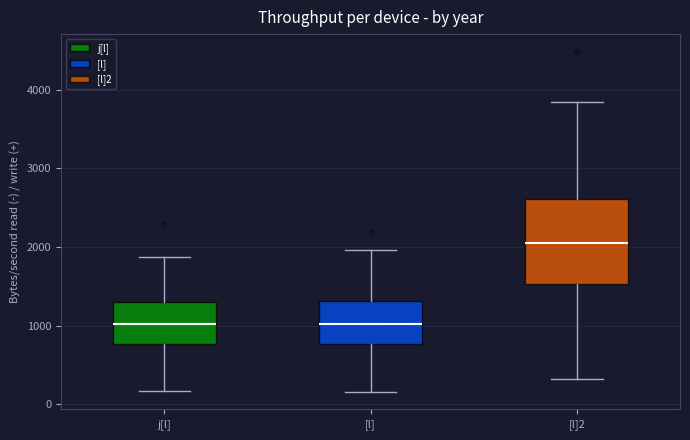

Reading left to right, read every box against the y-axis: the position of its median line, the range the box covers, and the ends of its whiskers. The values are not printed on the chart, so give them approximately, as read against the axis.

j[l]: median 1000, box 800 to 1300, whiskers 200 to 1900
[l]: median 1000, box 800 to 1300, whiskers 200 to 2000
[l]2: median 2000, box 1500 to 2600, whiskers 300 to 3800